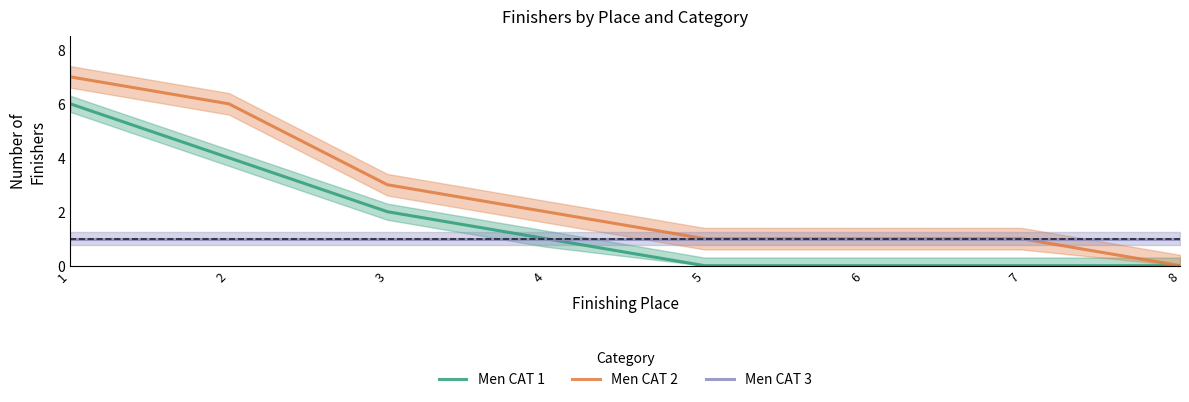

Between 1 and 8, which is larger?

1